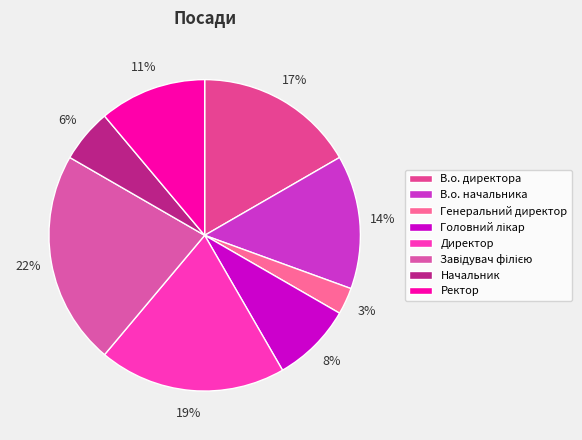

Does В.о. директора account for over 50% of the chart?

No